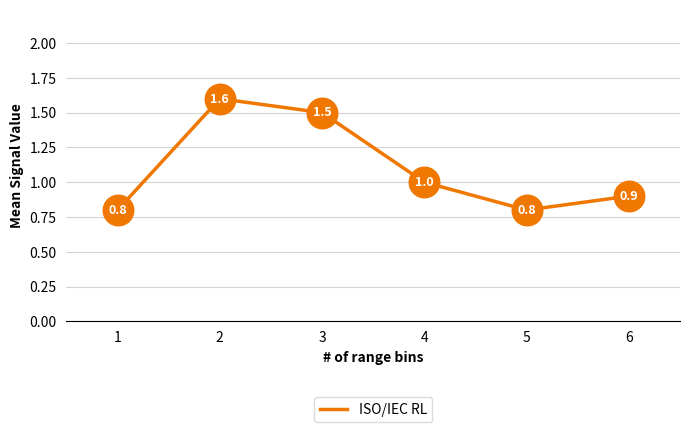

What is the change in value from 1 to 2?

+0.8